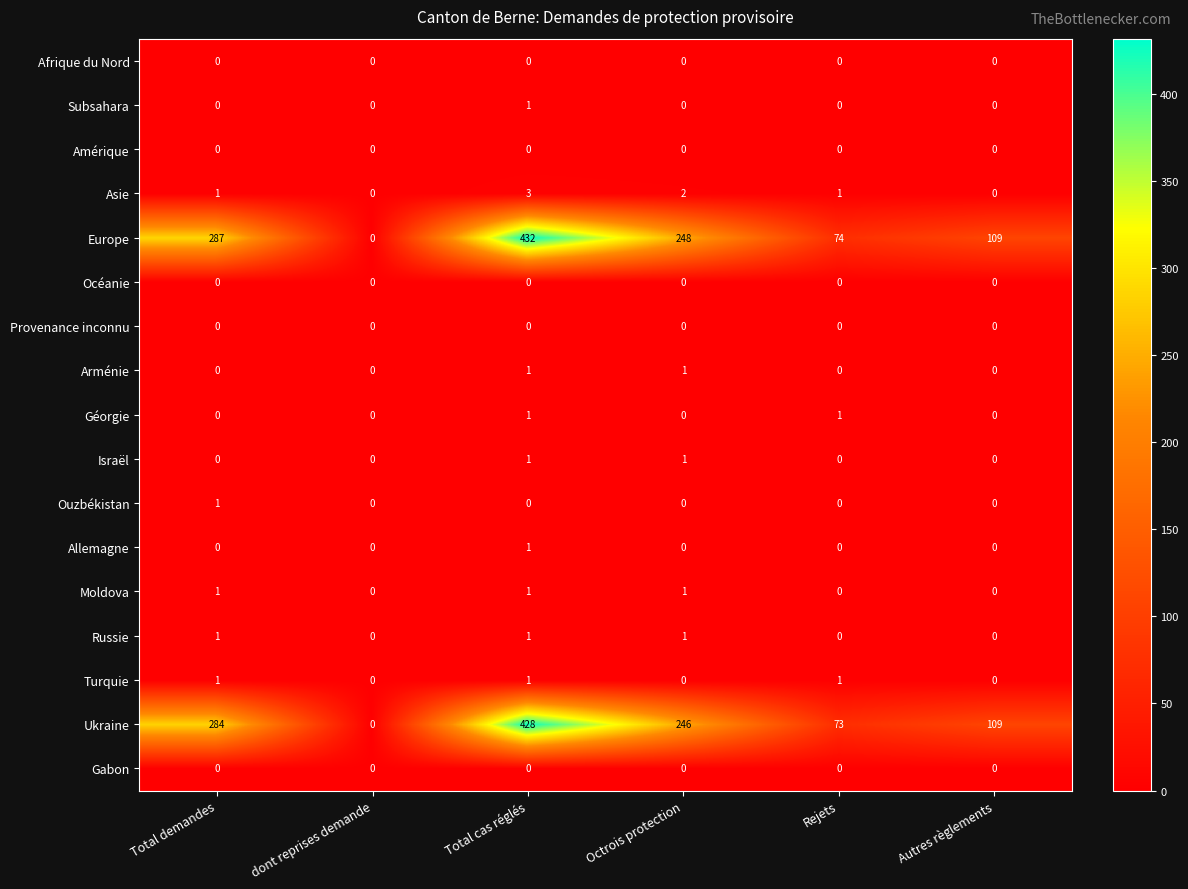

What is the difference between the Europe values at dont reprises demande and Rejets?

74